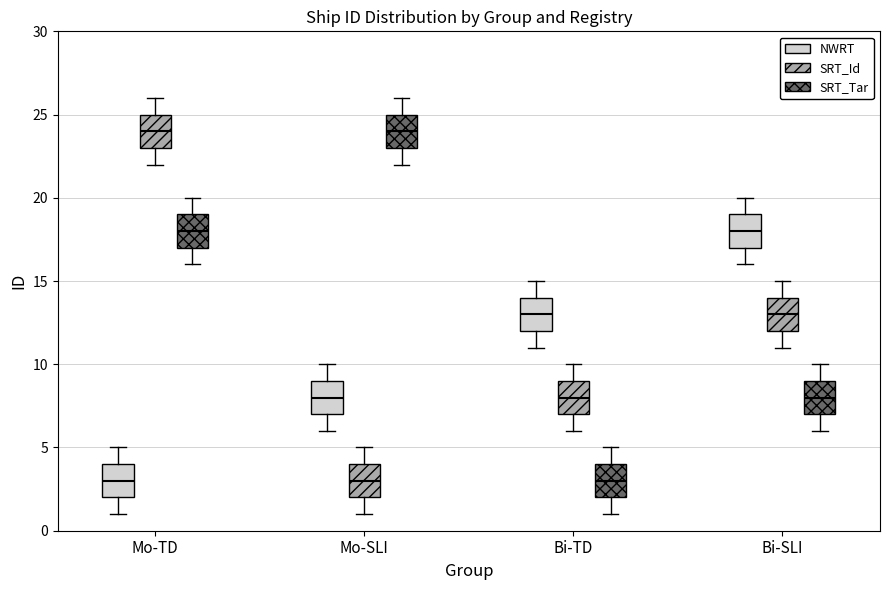

Reading left to right, read every box against the y-axis: the position of its median line, the range the box covers, and the ends of its whiskers. The values are not printed on the chart, so give them approximately, as read against the axis.

Mo-TD (NWRT): median 3, box 2 to 4, whiskers 1 to 5
Mo-TD (SRT_Id): median 24, box 23 to 25, whiskers 22 to 26
Mo-TD (SRT_Tar): median 18, box 17 to 19, whiskers 16 to 20
Mo-SLI (NWRT): median 8, box 7 to 9, whiskers 6 to 10
Mo-SLI (SRT_Id): median 3, box 2 to 4, whiskers 1 to 5
Mo-SLI (SRT_Tar): median 24, box 23 to 25, whiskers 22 to 26
Bi-TD (NWRT): median 13, box 12 to 14, whiskers 11 to 15
Bi-TD (SRT_Id): median 8, box 7 to 9, whiskers 6 to 10
Bi-TD (SRT_Tar): median 3, box 2 to 4, whiskers 1 to 5
Bi-SLI (NWRT): median 18, box 17 to 19, whiskers 16 to 20
Bi-SLI (SRT_Id): median 13, box 12 to 14, whiskers 11 to 15
Bi-SLI (SRT_Tar): median 8, box 7 to 9, whiskers 6 to 10